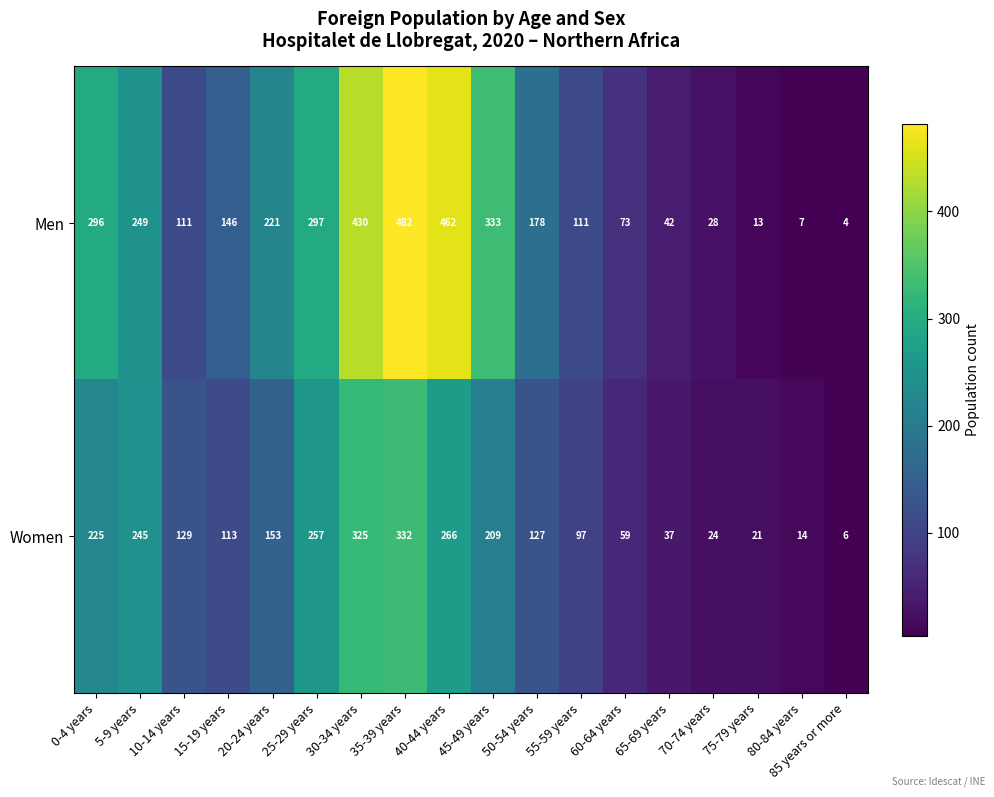

True or false: Men has a value of 73 at 60-64 years.

True